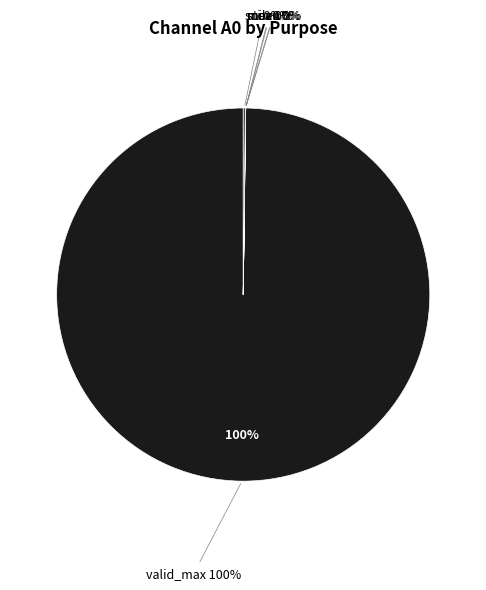

What is the majority slice?

valid_max